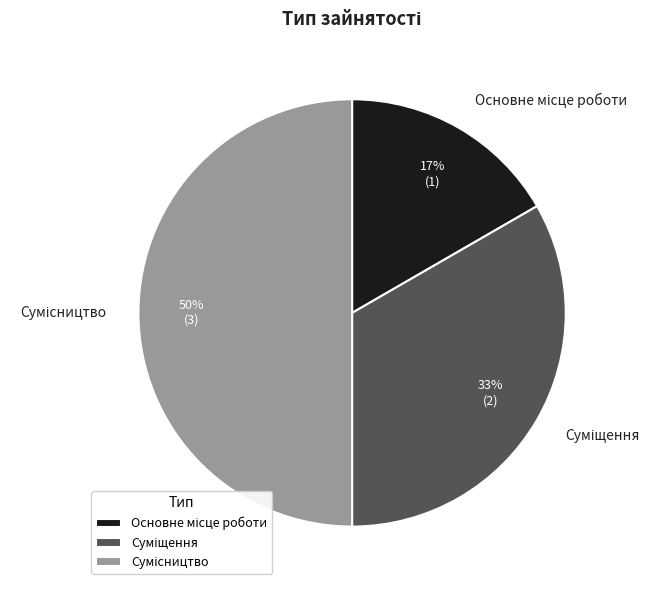

To the nearest percent, what is the average slice percentage?

33%